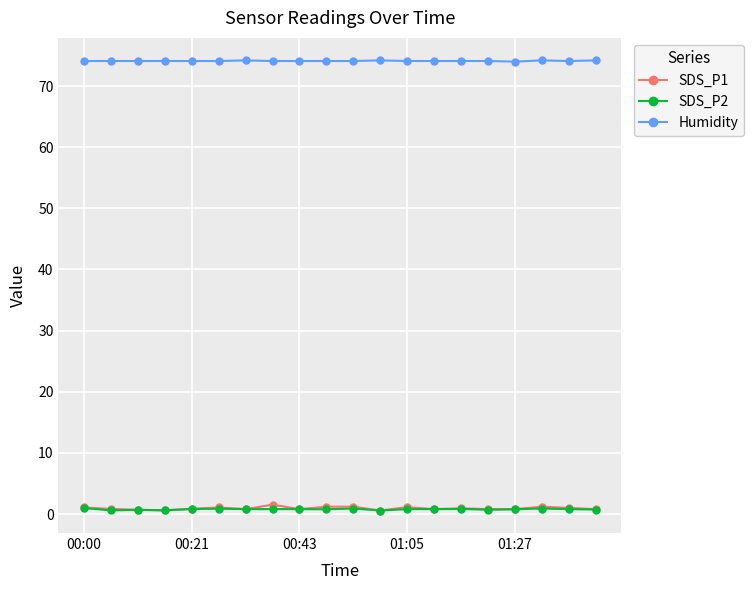

Which series has the largest range (max minus min)?

SDS_P1